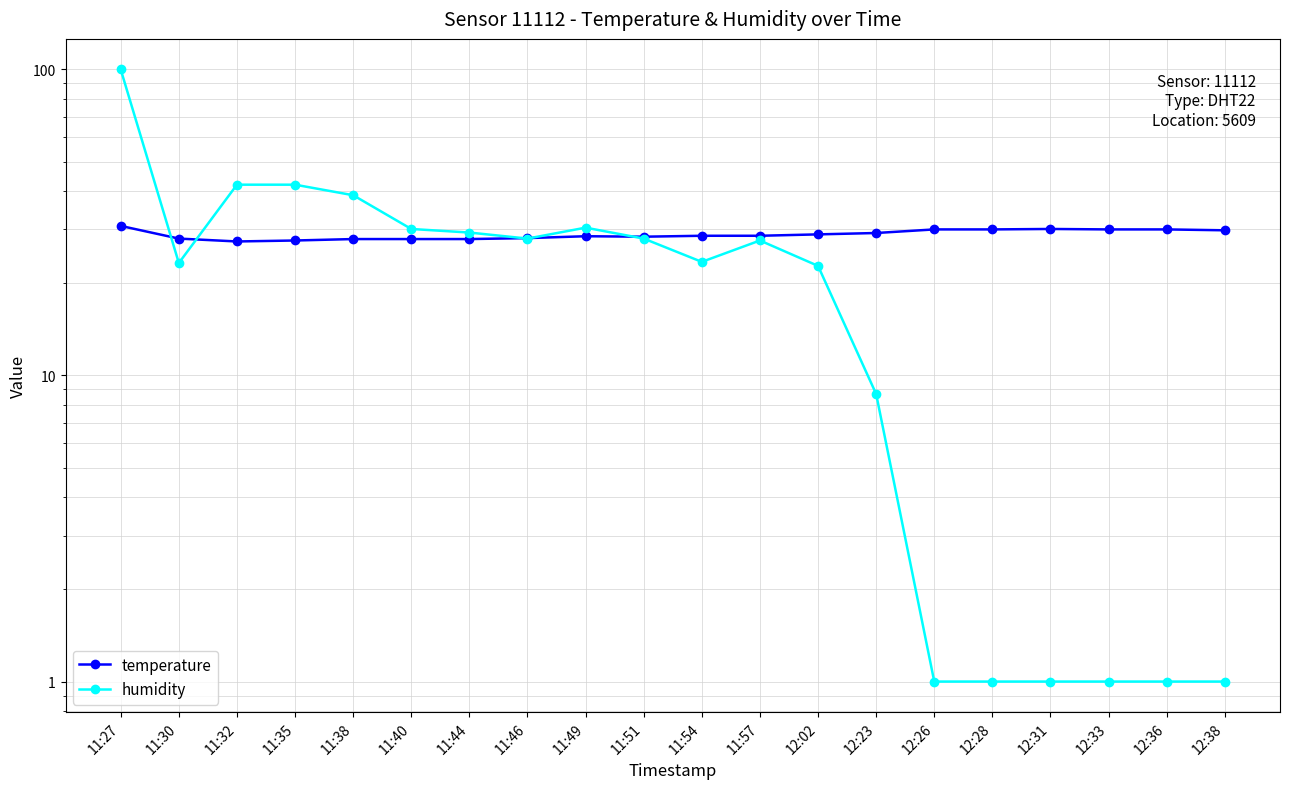

In humidity, how many points are higher than both neighbors (excluding endpoints)?

2